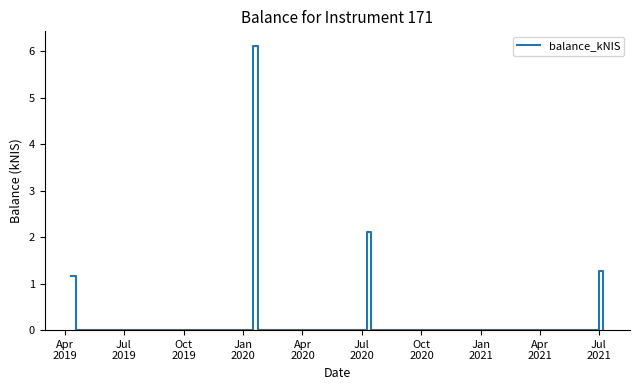

How many distinct data groups are displayed?

1